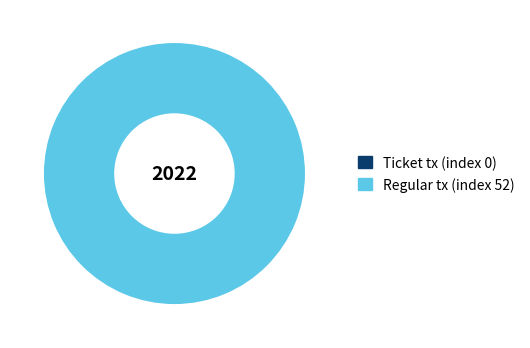

Does Ticket tx (index 0) account for over 50% of the chart?

No